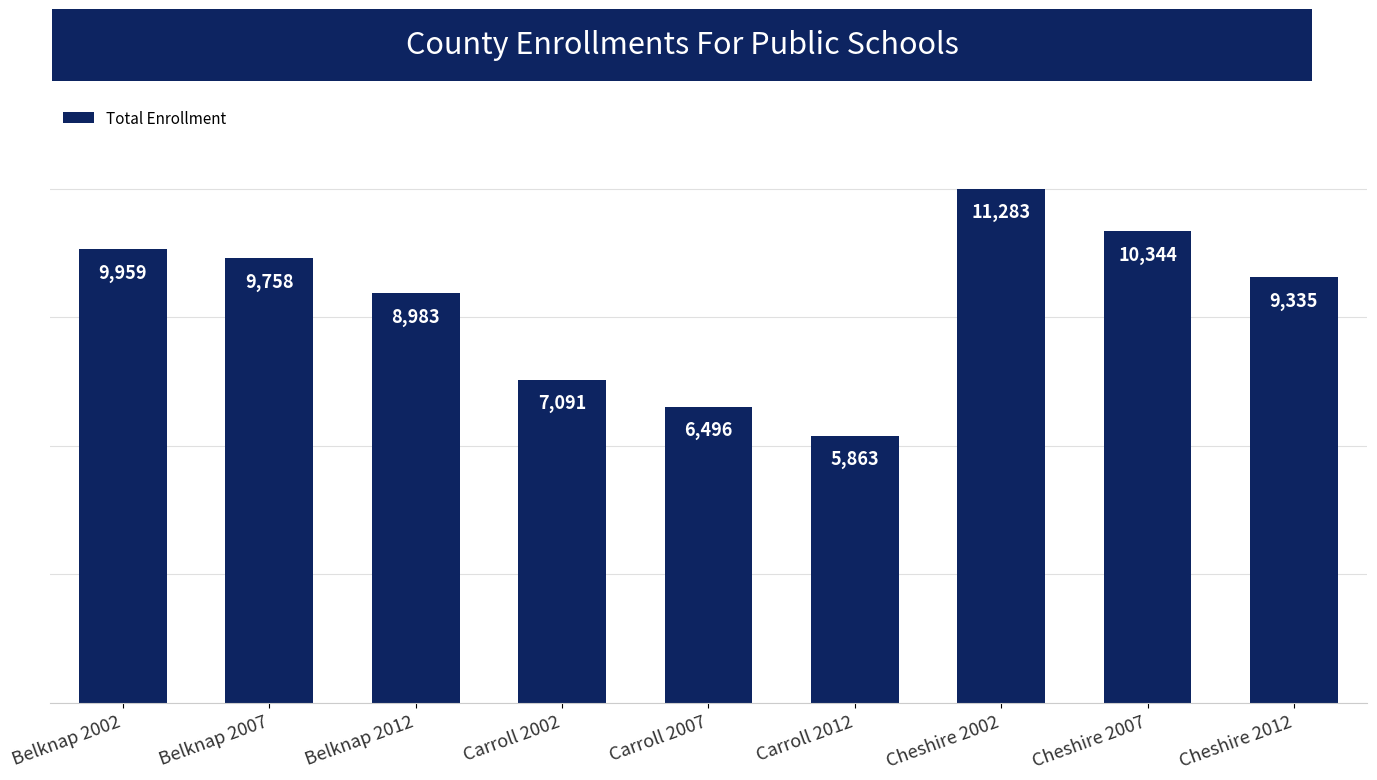

True or false: the data shows 10344 at Cheshire 2007.

True